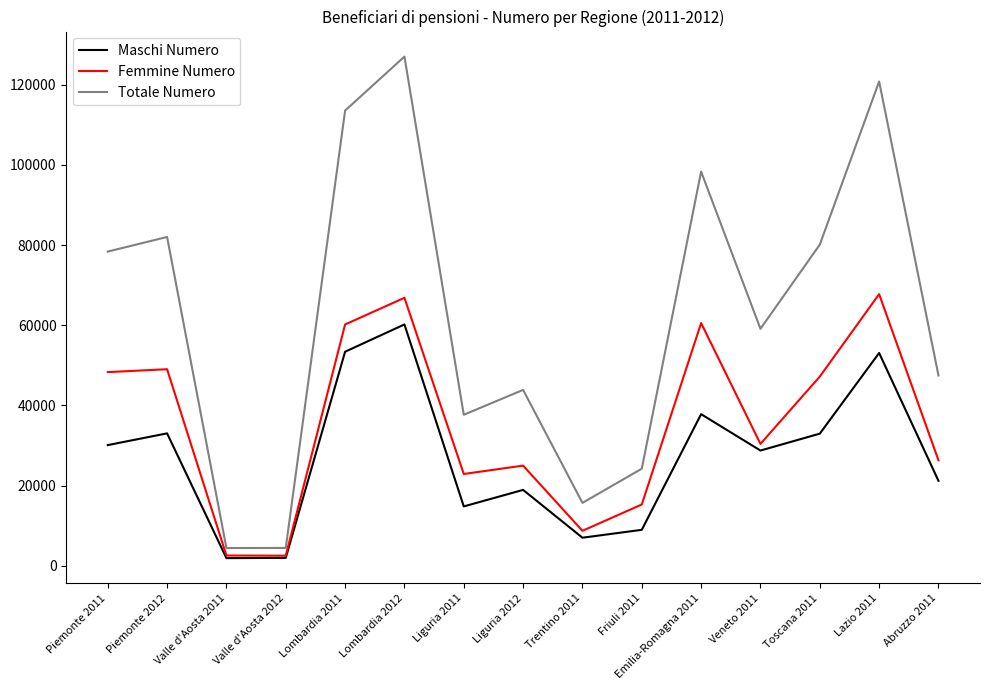

What is the difference between the maximum and minimum values in the Maschi Numero series?

58332